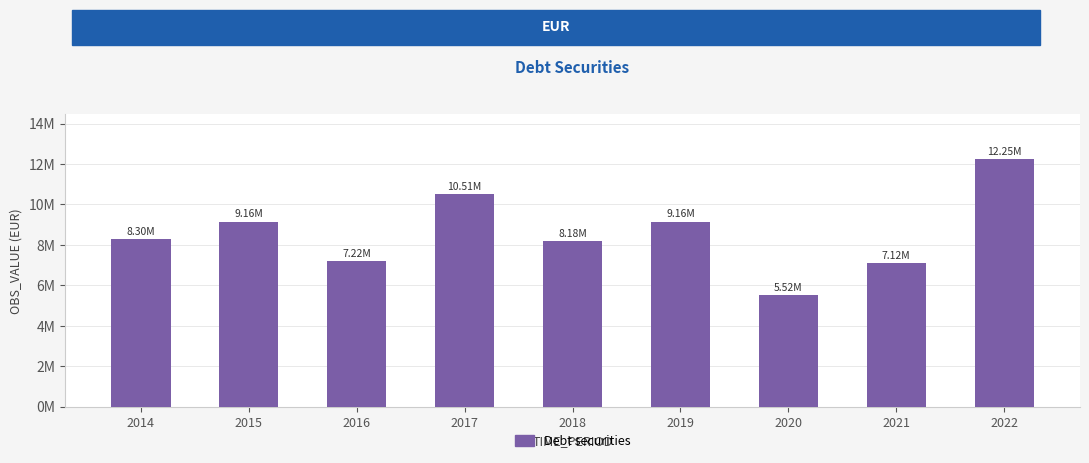

Does the chart contain any negative values?

No